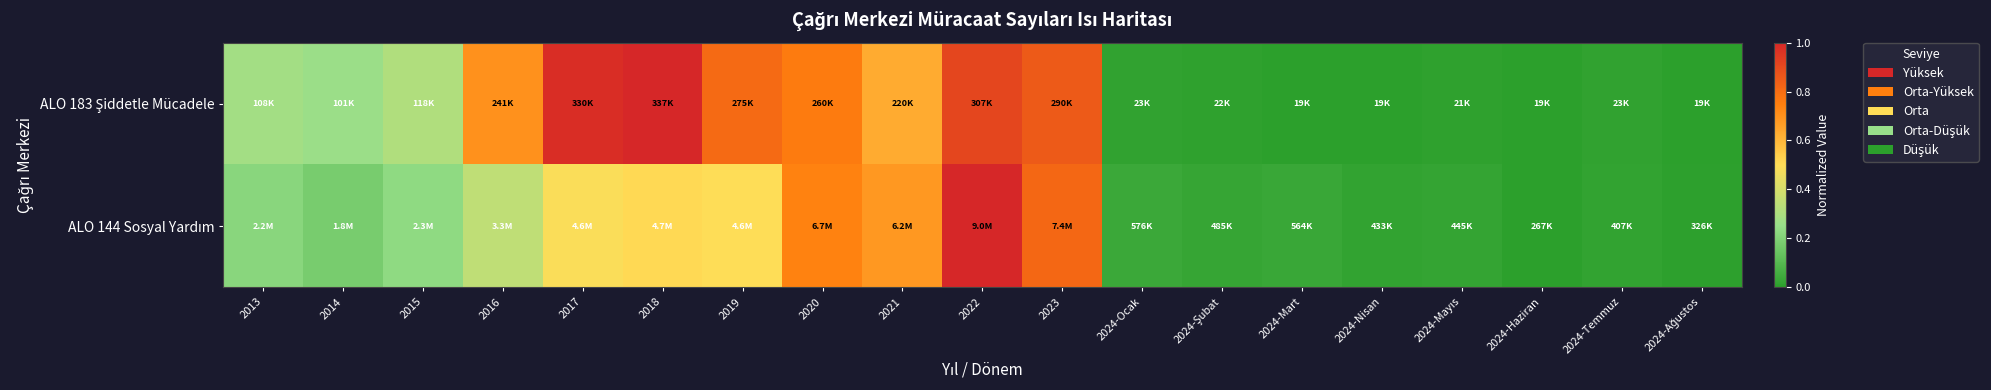

Which has a higher value, 2024-Nisan or 2017?

2017